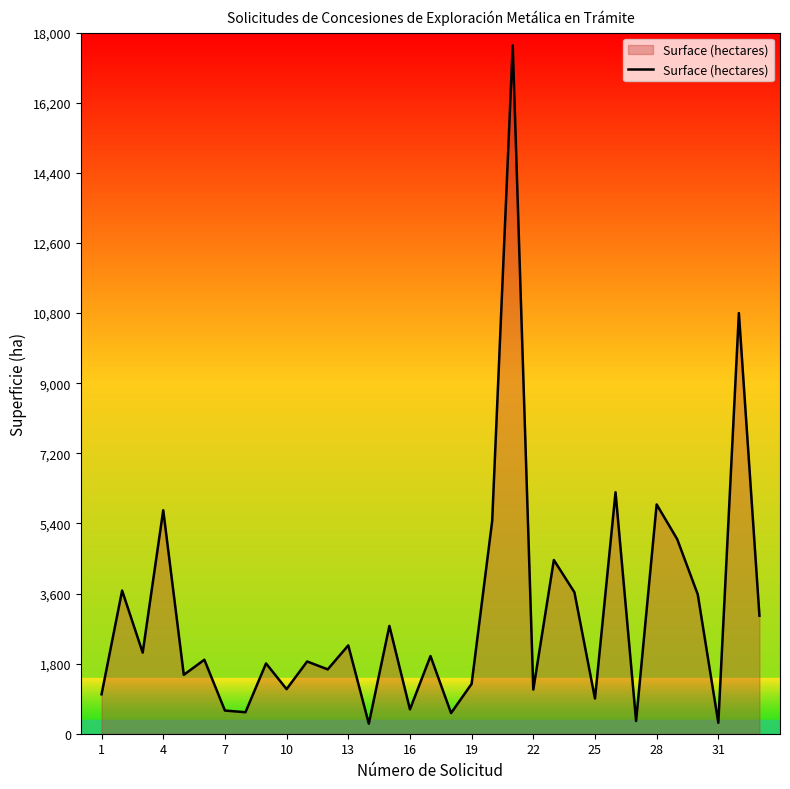

What is the difference between the maximum and minimum values?

17413.0